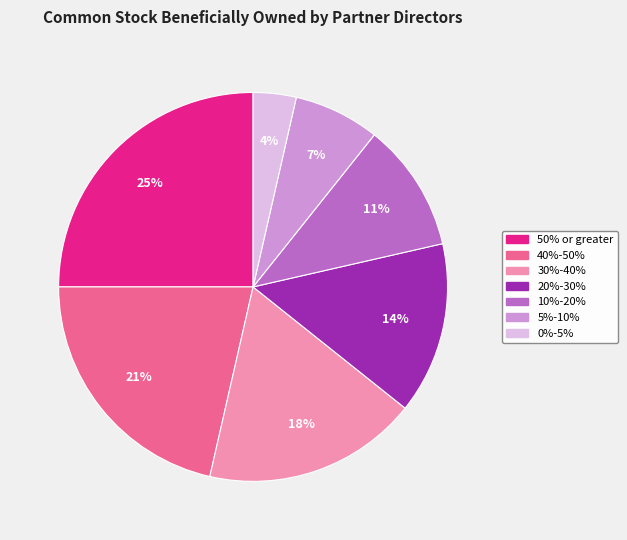

What is the smallest slice in the pie chart?

0%-5%